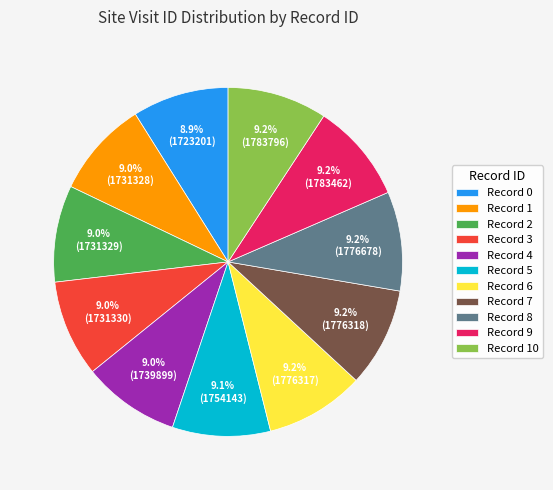

Does Record 7 account for over 50% of the chart?

No